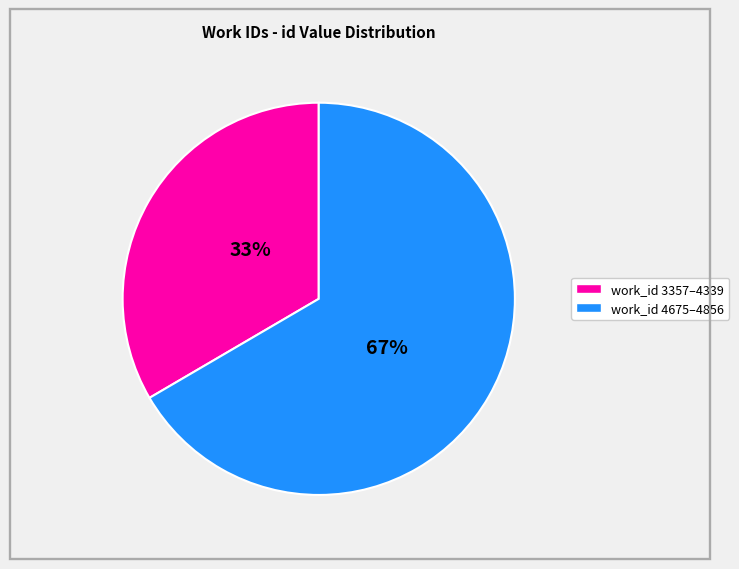

Is there a majority slice in this chart?

Yes